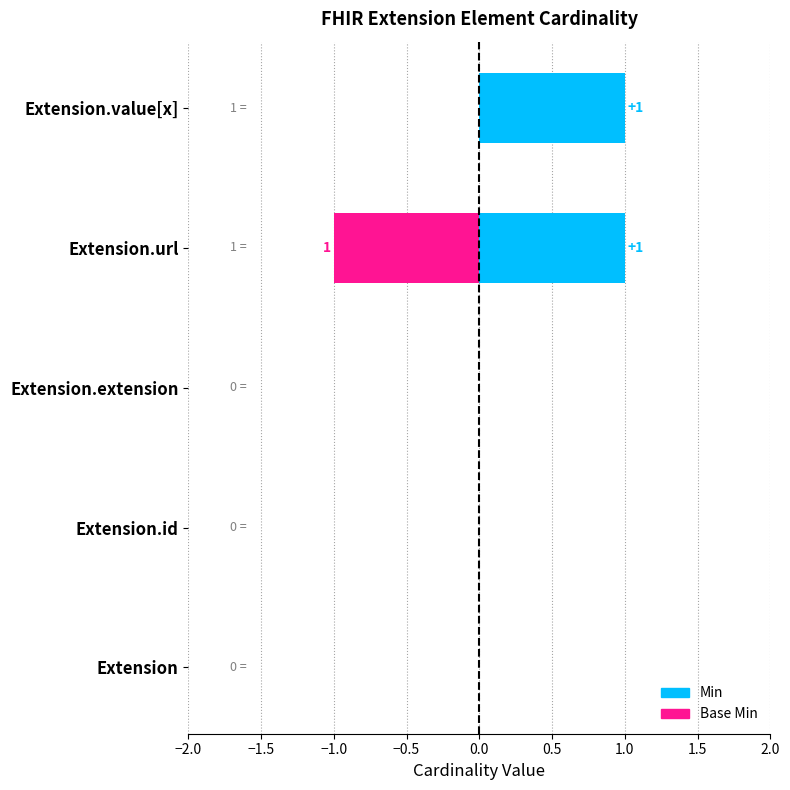

Is it true that Min equals 0 at Extension.id?

True